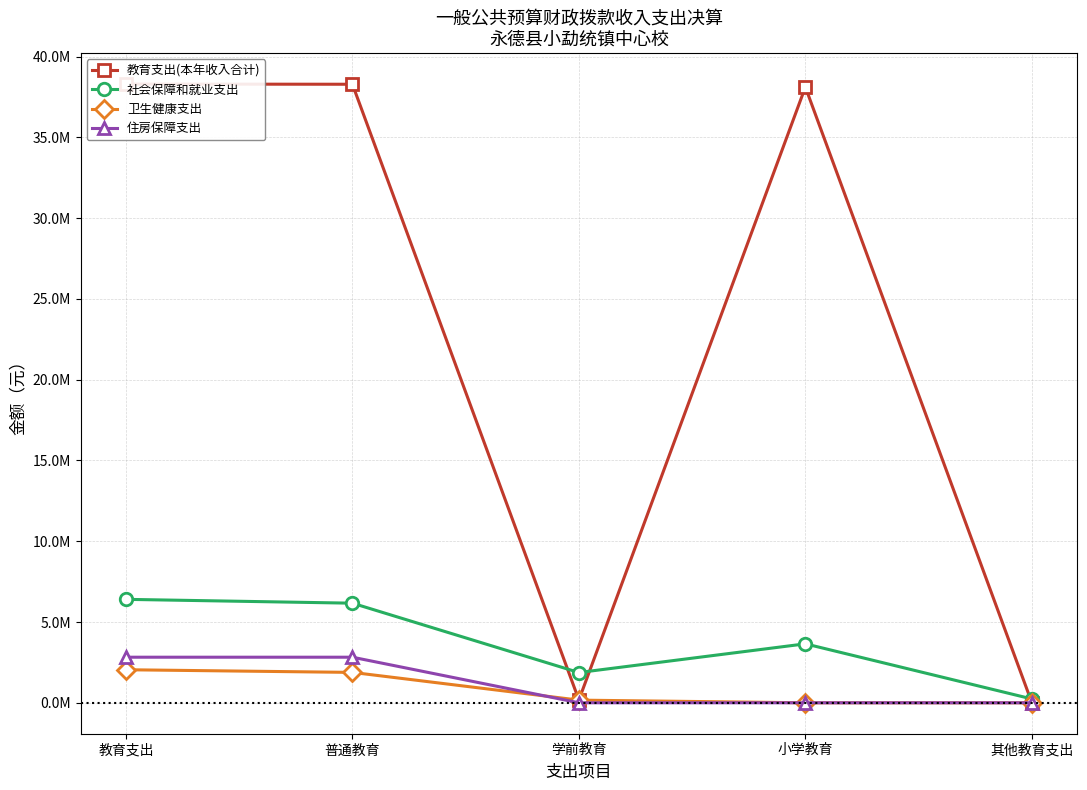

Between 普通教育 and 小学教育, which series saw the biggest shift?

住房保障支出